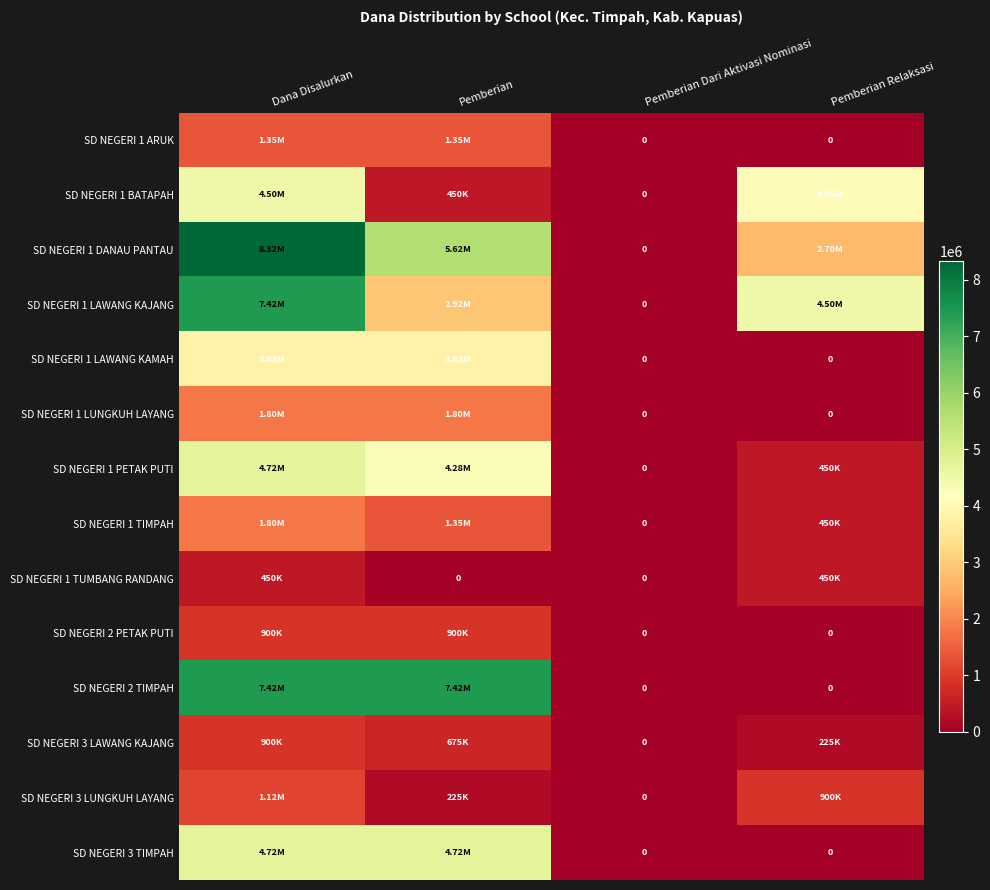

Rank the categories by SD NEGERI 1 LUNGKUH LAYANG value from lowest to highest.

Pemberian Dari Aktivasi Nominasi, Pemberian Relaksasi, Dana Disalurkan, Pemberian